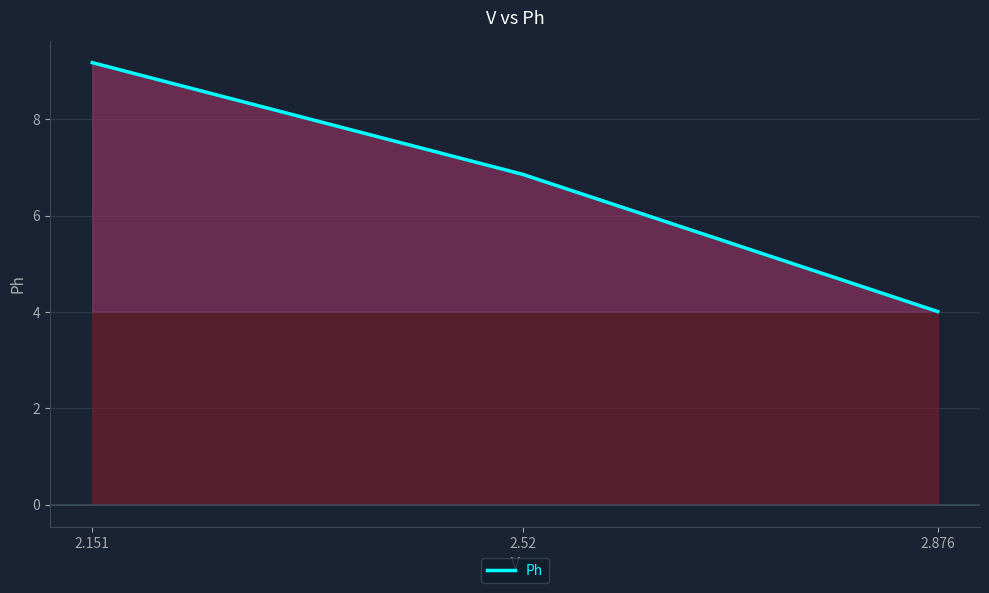

What is the maximum value shown in the chart?

9.2